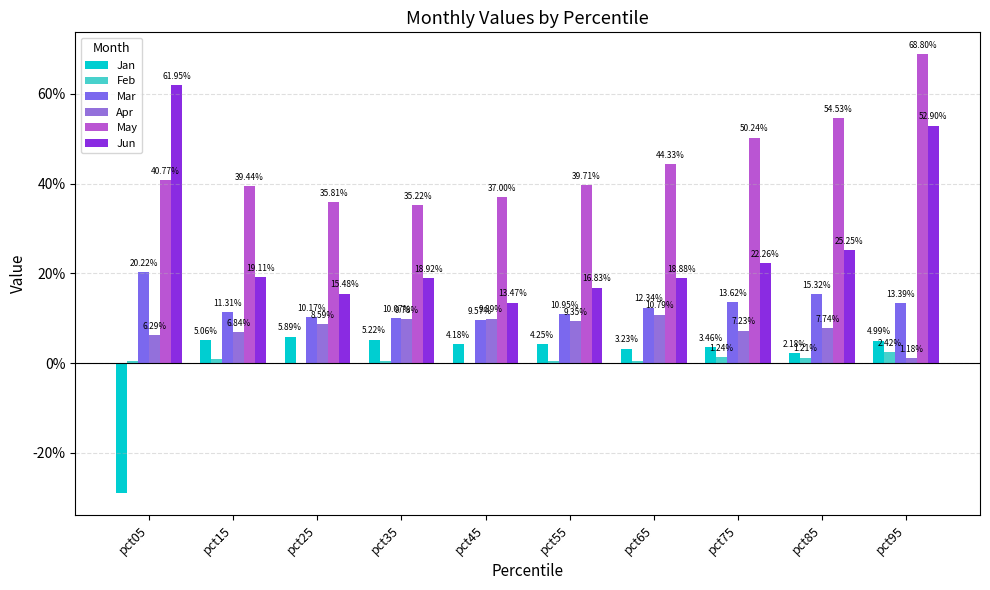

Between pct05 and pct75, which series saw the biggest shift?

Jun